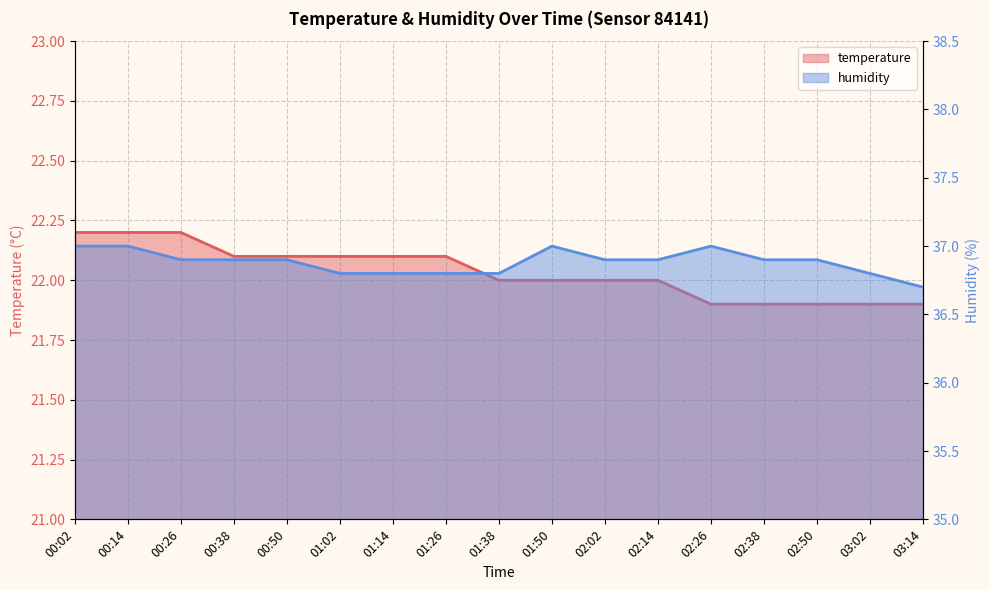

The temperature series shows 21.9 at 02:50. True or false?

True